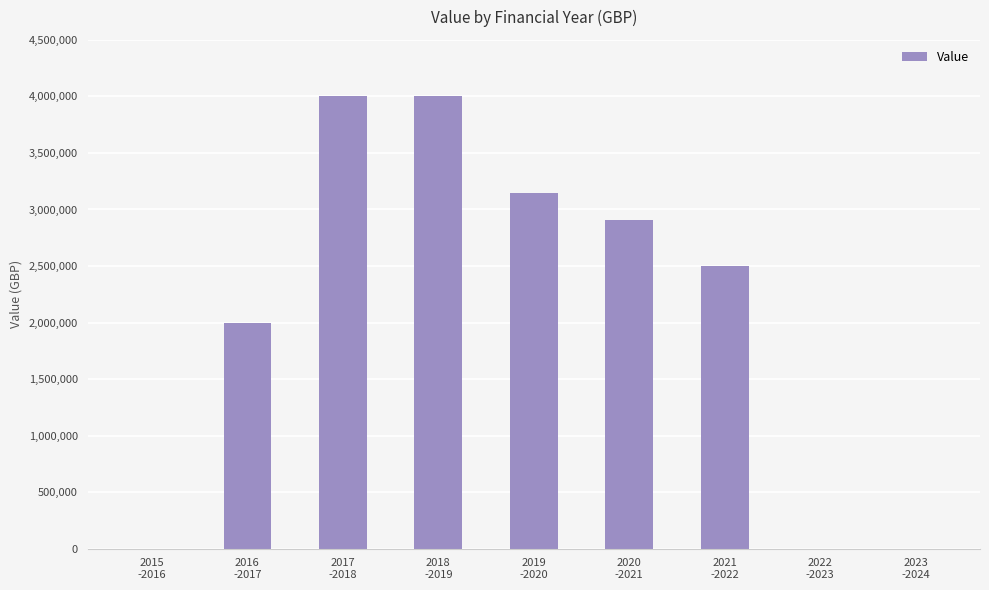

Between 2017
-2018 and 2021
-2022, which is larger?

2017
-2018